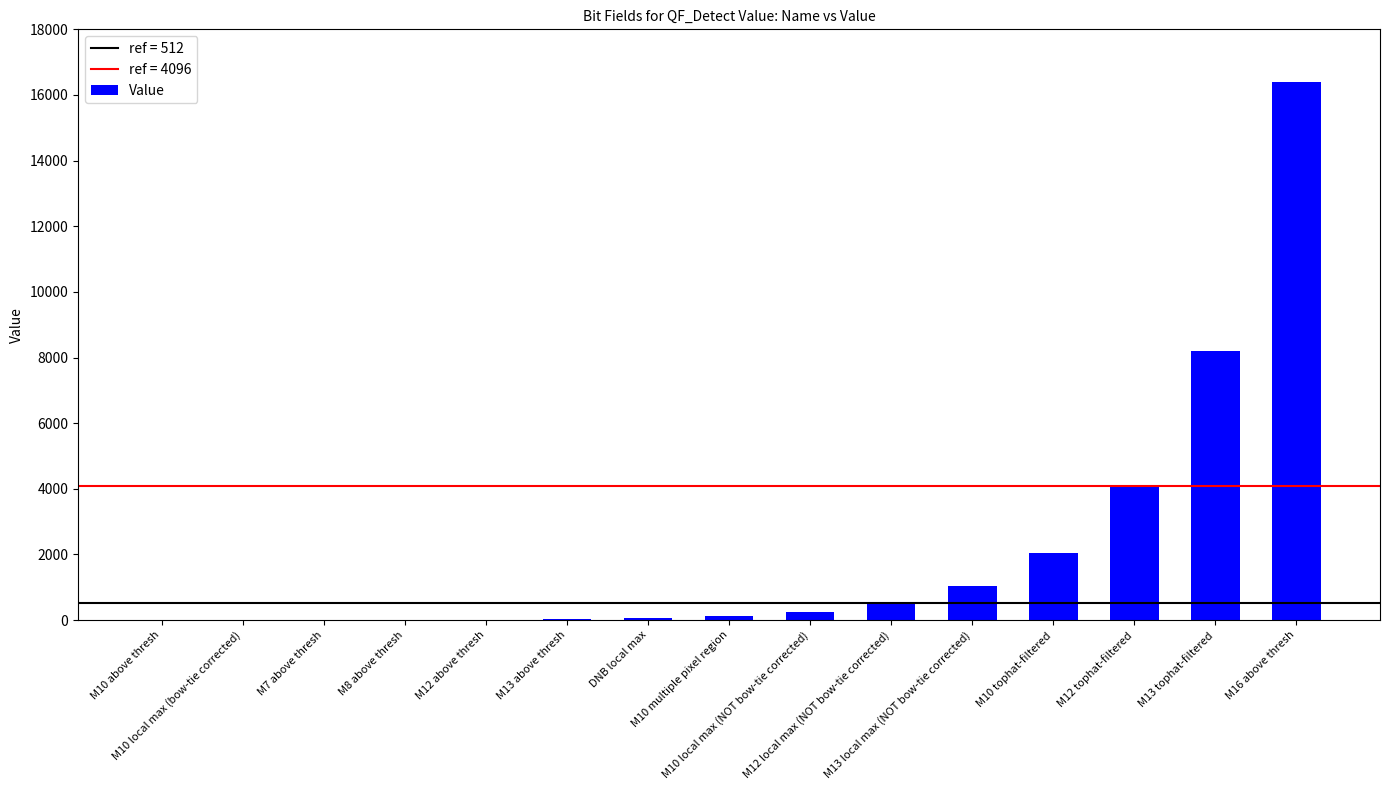

What is the maximum value shown in the chart?

16384